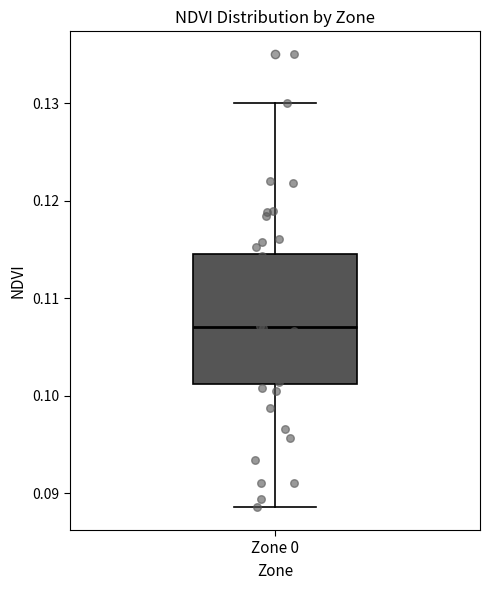

Transcribe this box plot: give where the median line is, the range the box spans, and where the two whiskers end, as read against the y-axis. The values are not printed on the chart, so give them approximately, as read against the axis.

median 0.107, box 0.101 to 0.115, whiskers 0.089 to 0.130